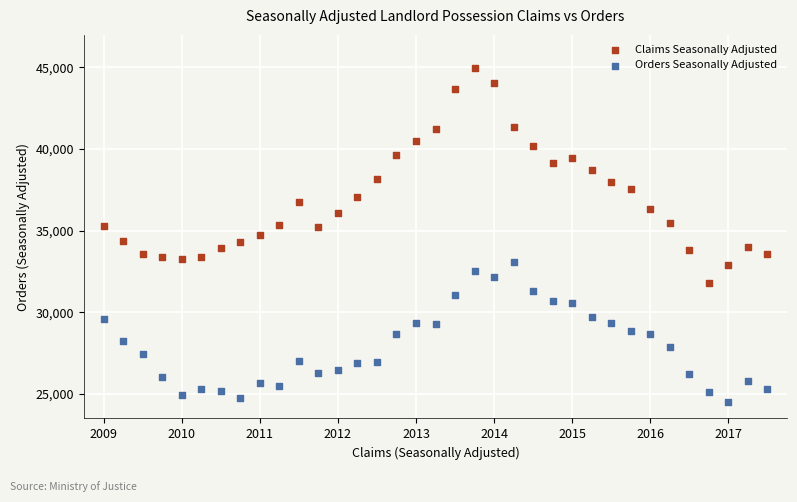

Which series has the largest Y range (max minus min)?

Claims Seasonally Adjusted